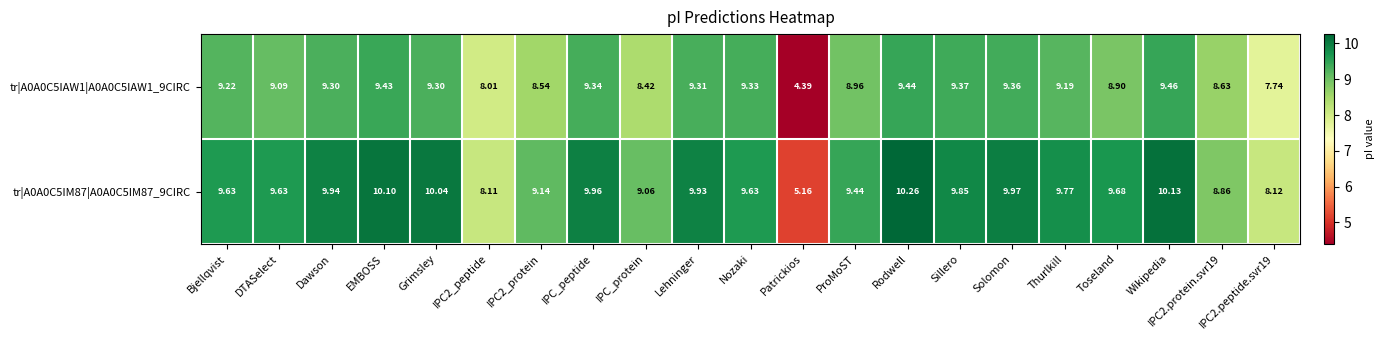

Where is tr|A0A0C5IAW1|A0A0C5IAW1_9CIRC nearest to the value 6?

Patrickios